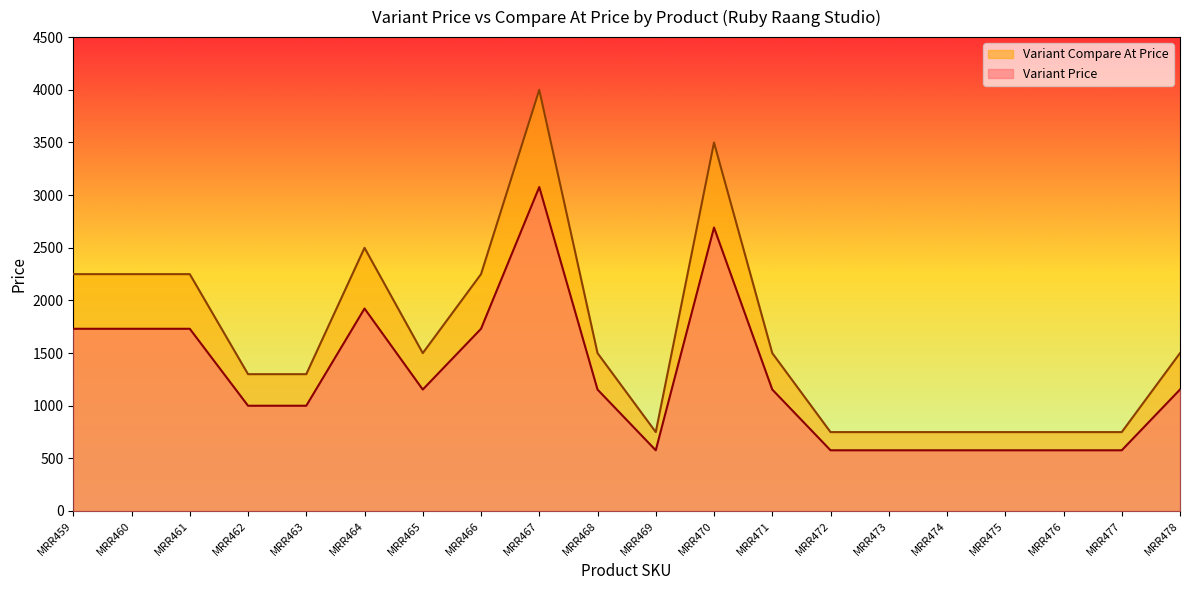

How many lines are shown in the chart?

2